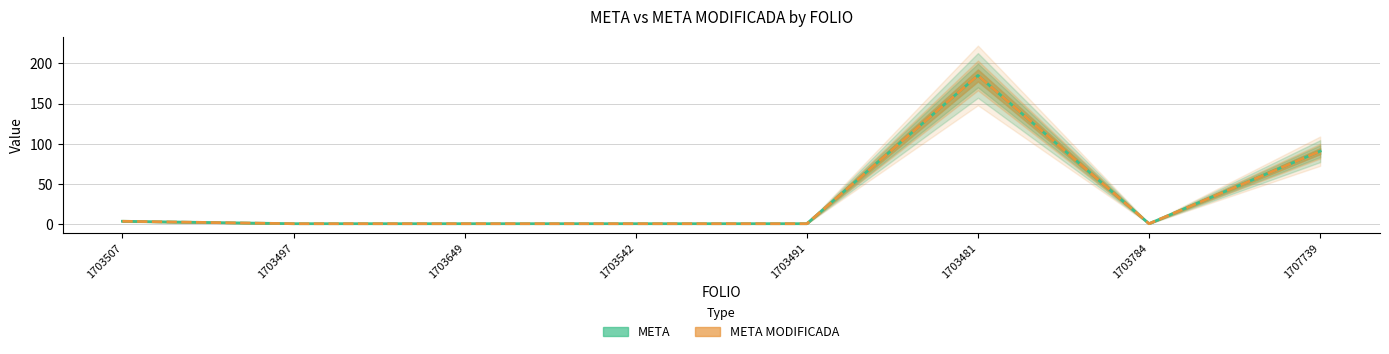

True or false: META MODIFICADA and META cross at least once.

False